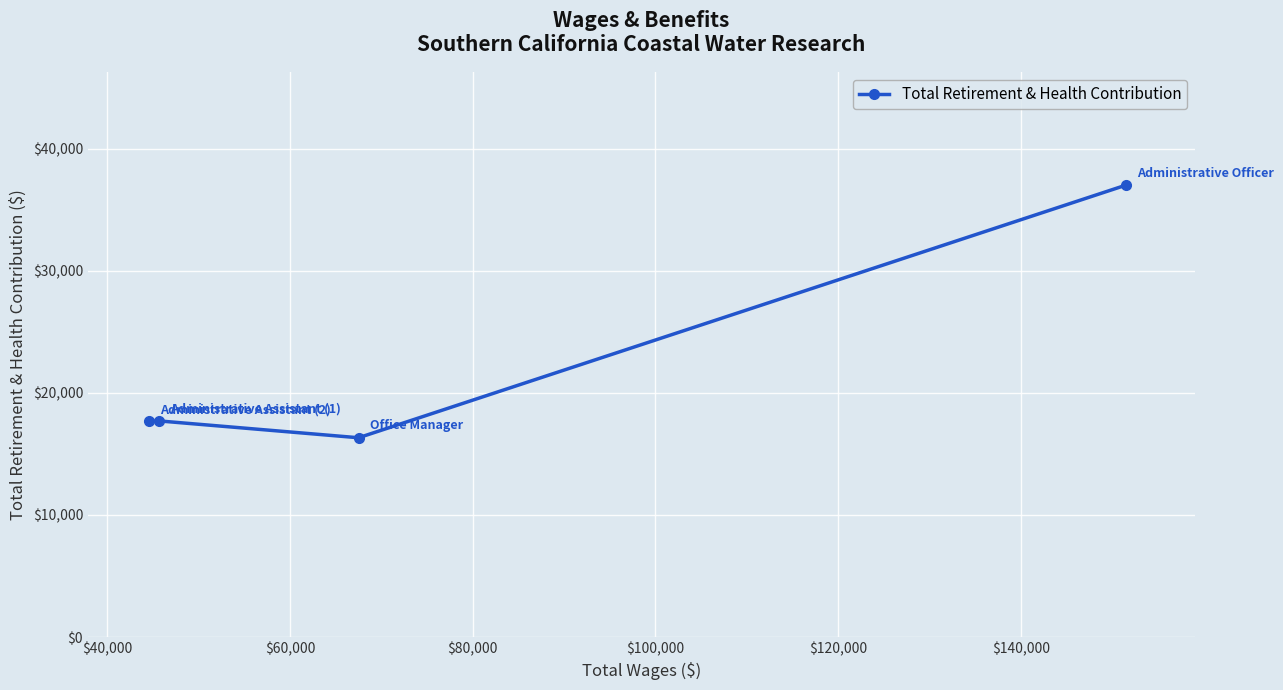

What is the smallest value displayed?

16331